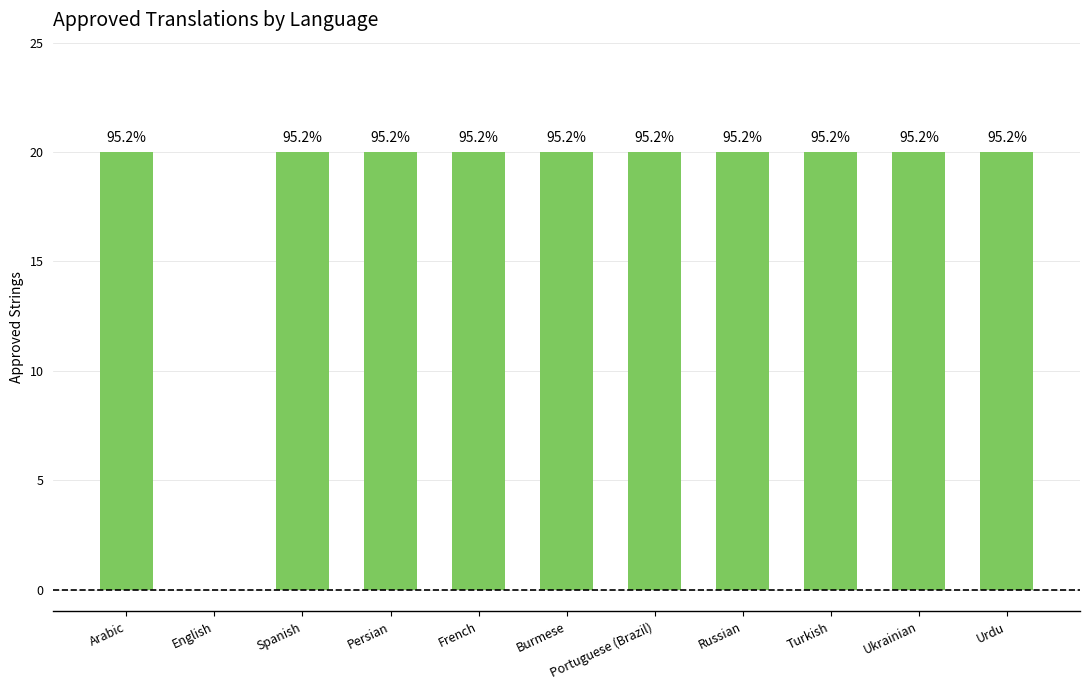

Are the bars horizontal?

No